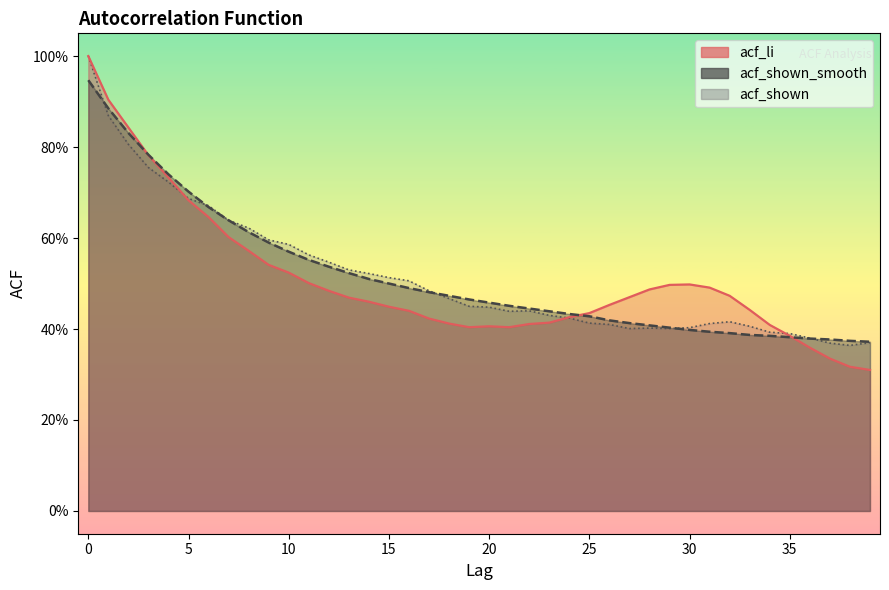

What is the difference between the acf_shown_smooth values at 26 and 14?

0.1